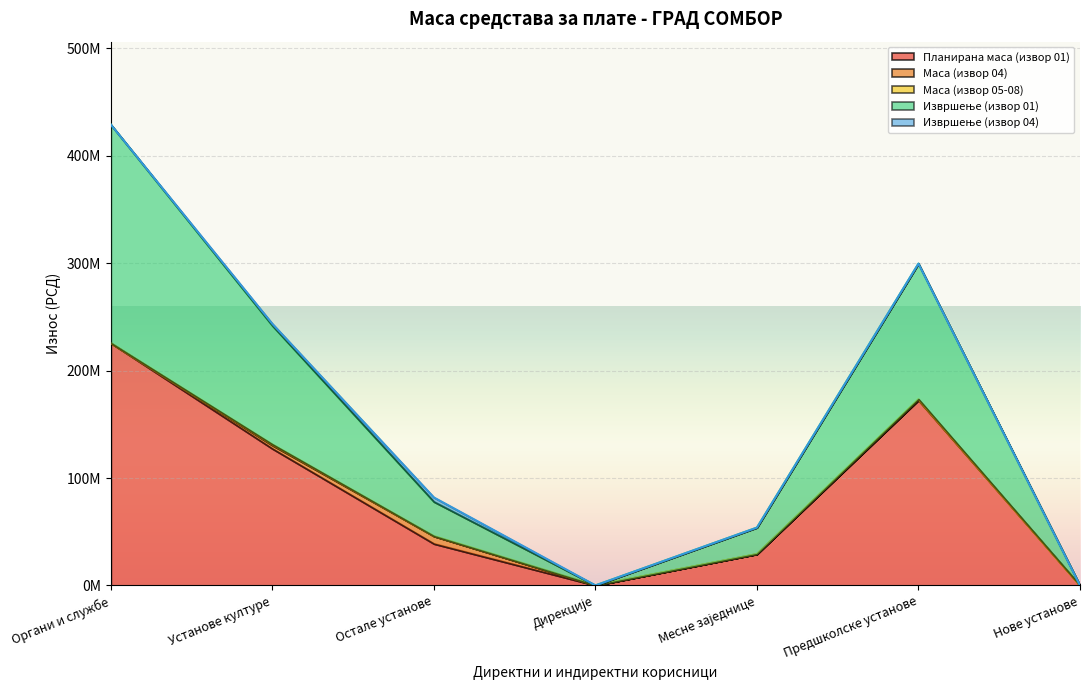

What is the label of the 5th point from the right?

Остале установе